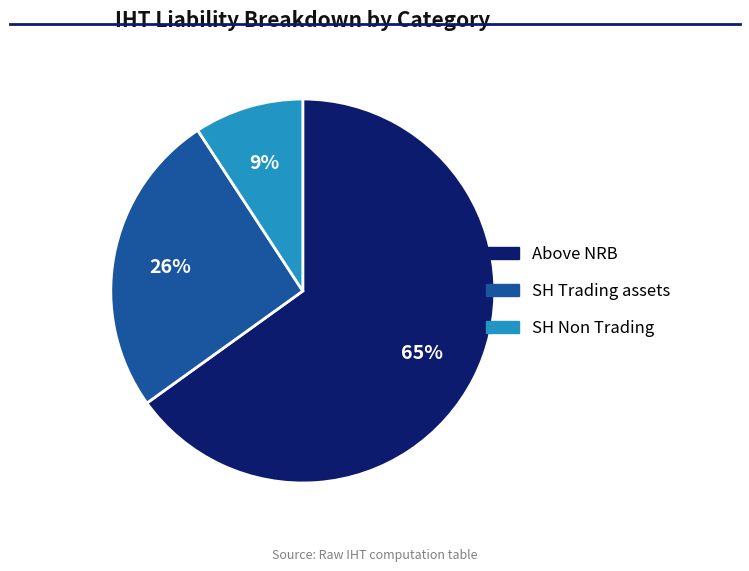

What is the majority slice?

Above NRB